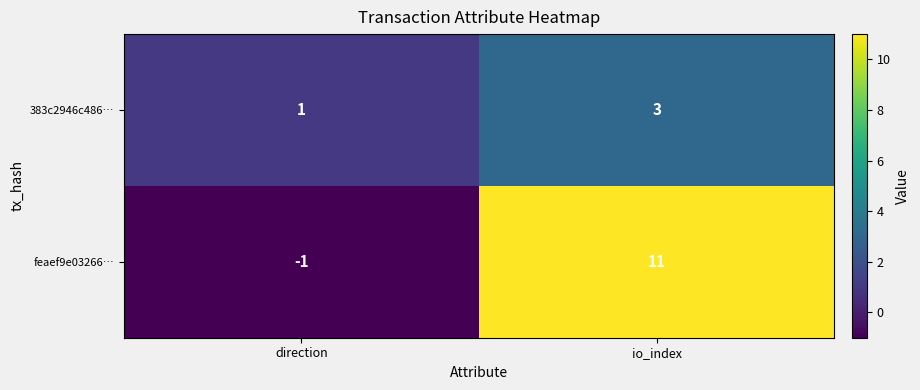

Is it true that 383c2946c486… equals 1 at direction?

True